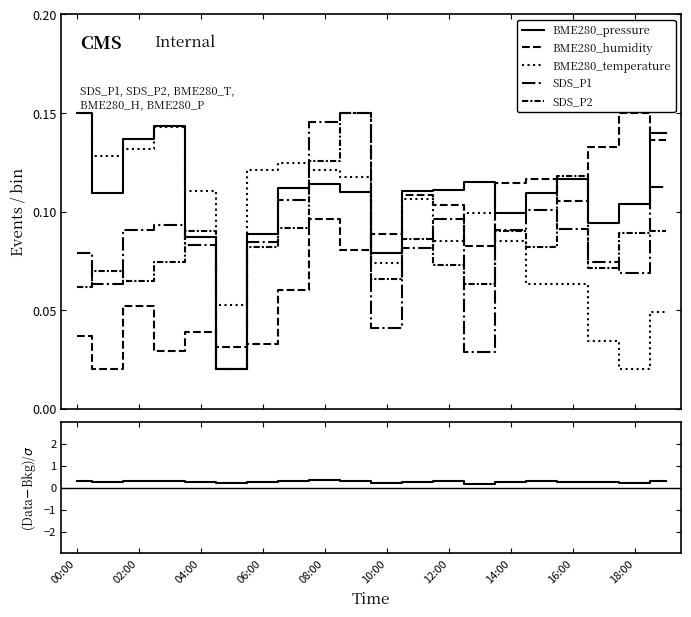

How many interior local valleys does the (SDS_P1-SDS_P2)/SDS_P2 series have?

6